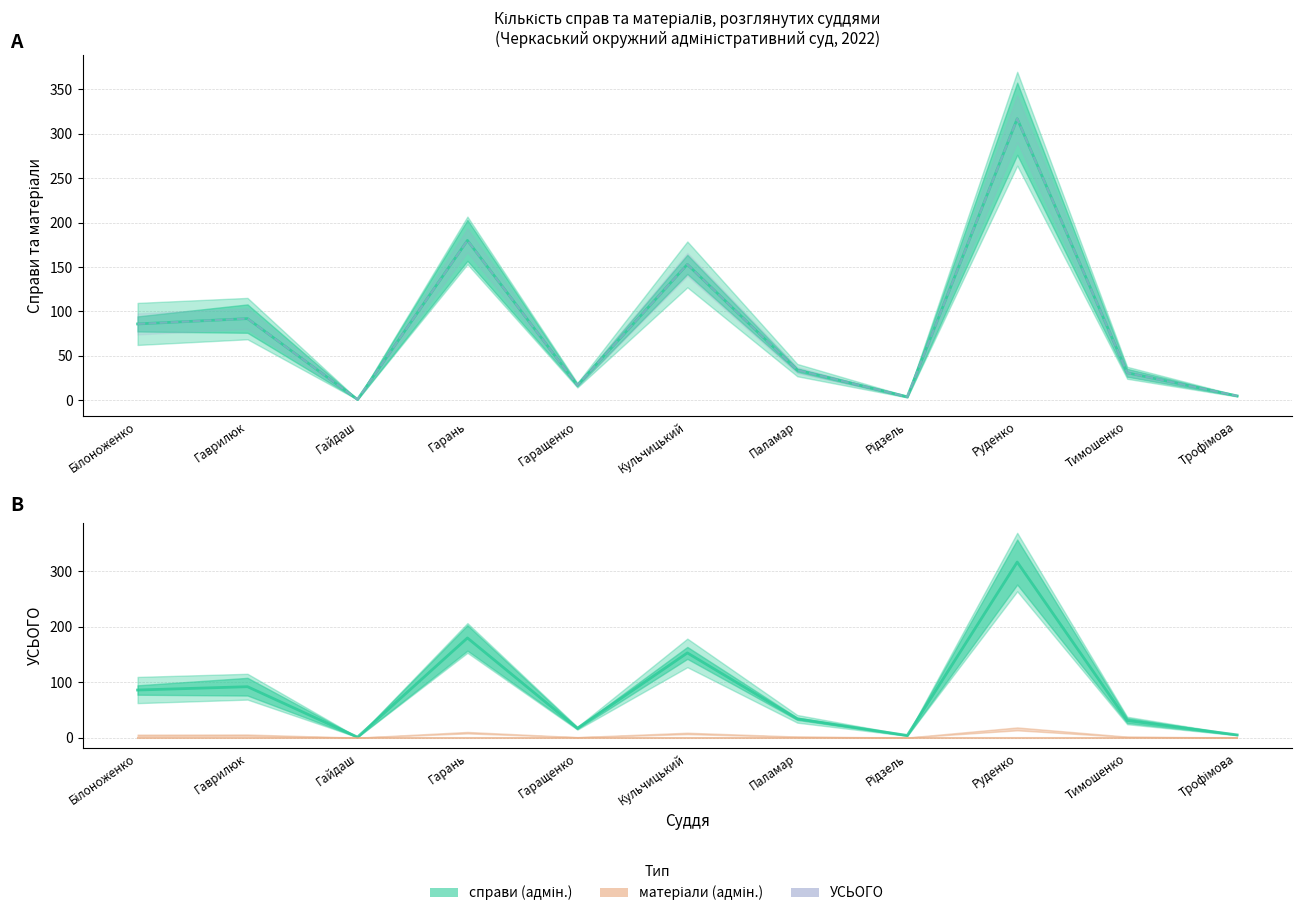

How many lines are shown in the chart?

4